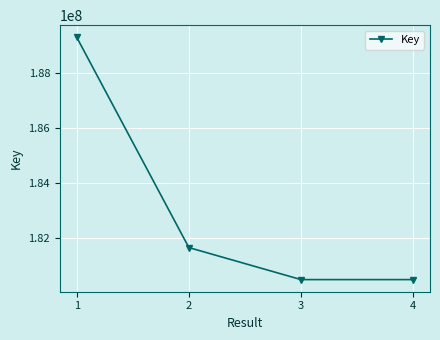

What is the sum of all values?

731901017